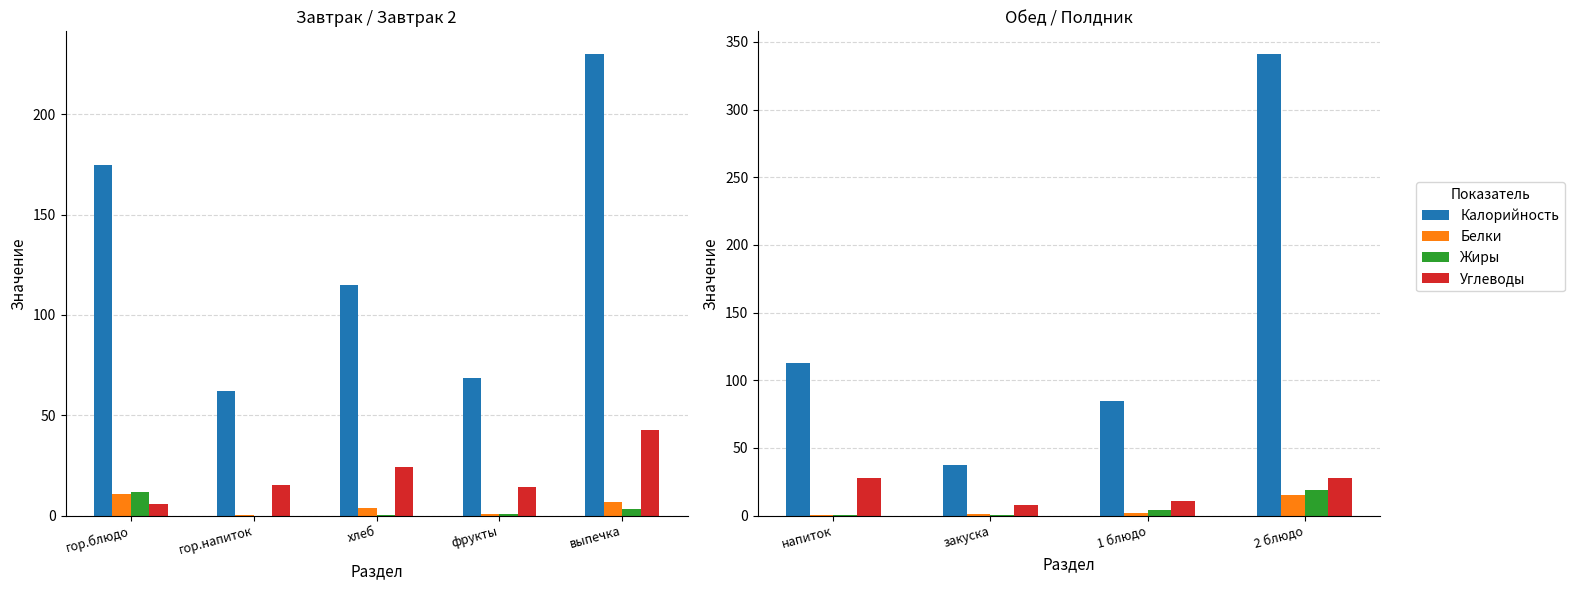

Does the chart contain stacked bars?

No